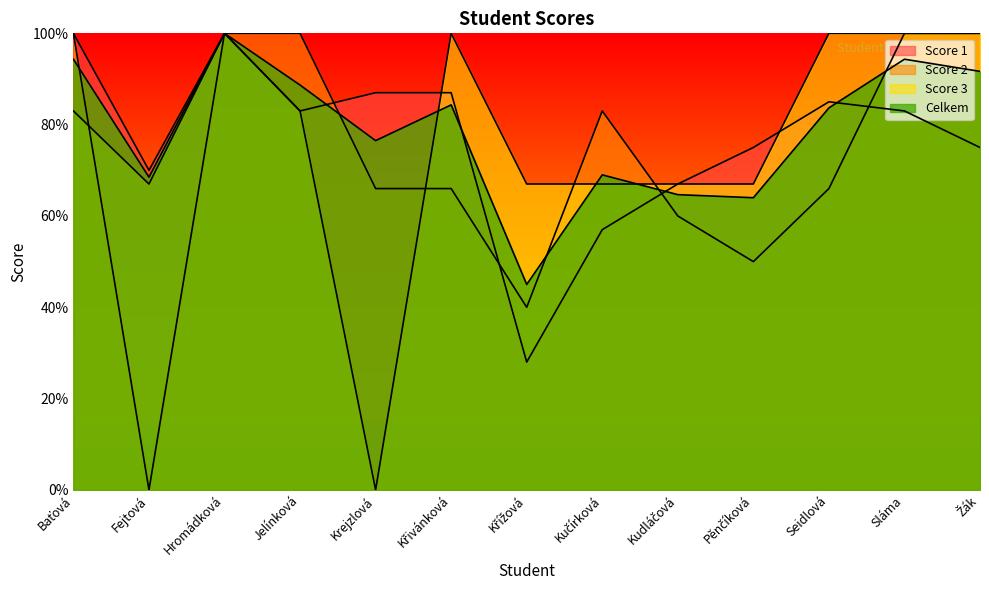

How many distinct data groups are displayed?

4